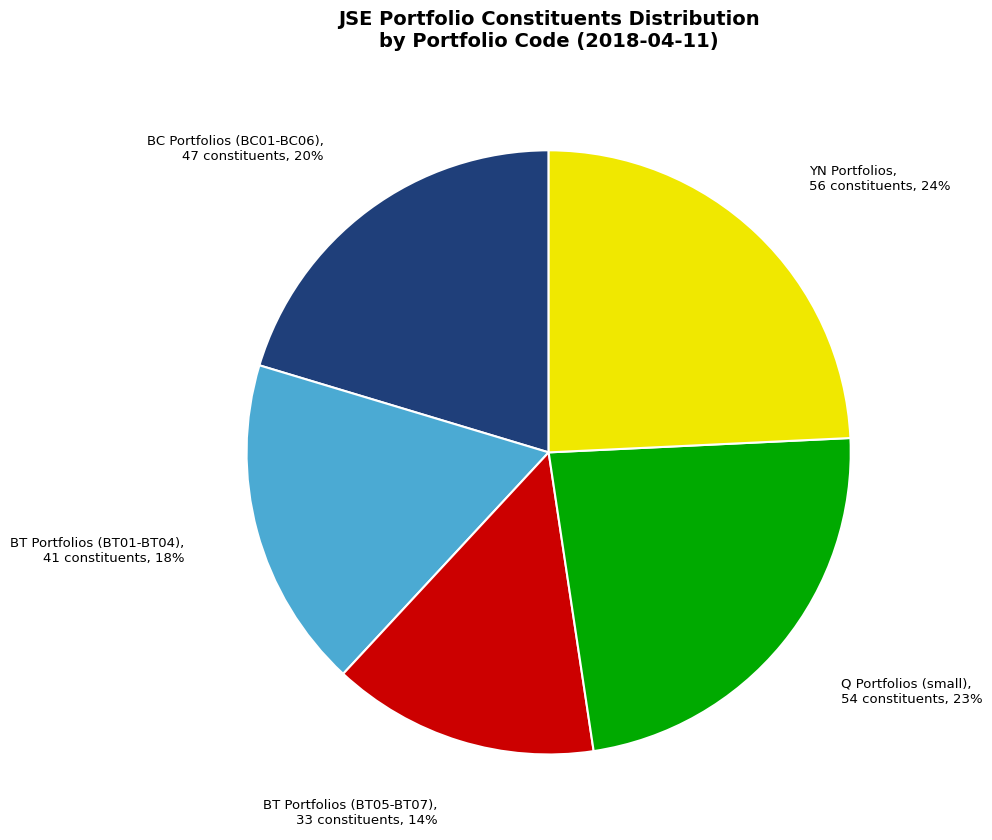

To the nearest percent, what is the average slice percentage?

20%